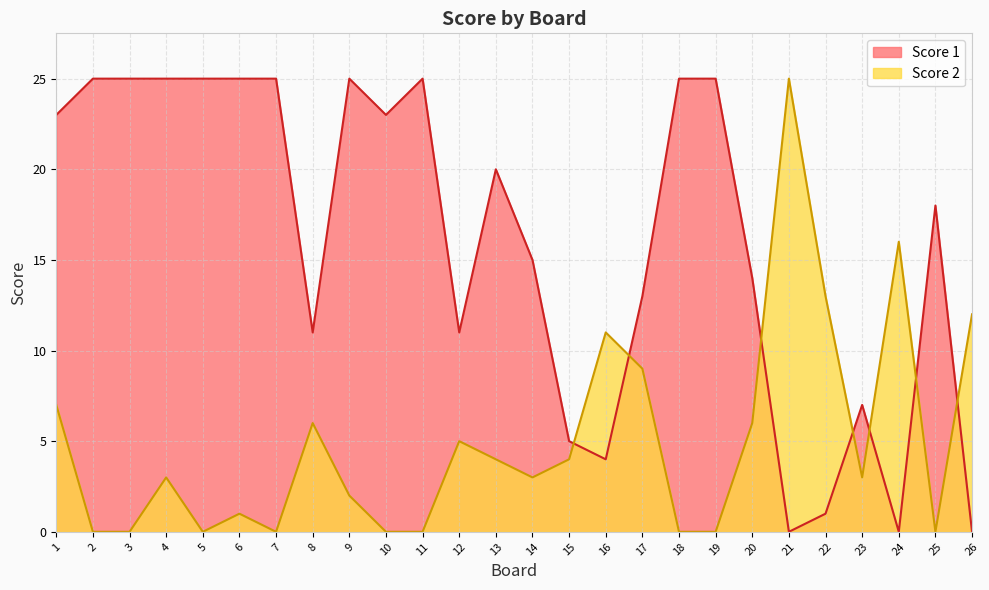

Is the value of Score 1 at 16 greater than the value of Score 2 at 11?

Yes